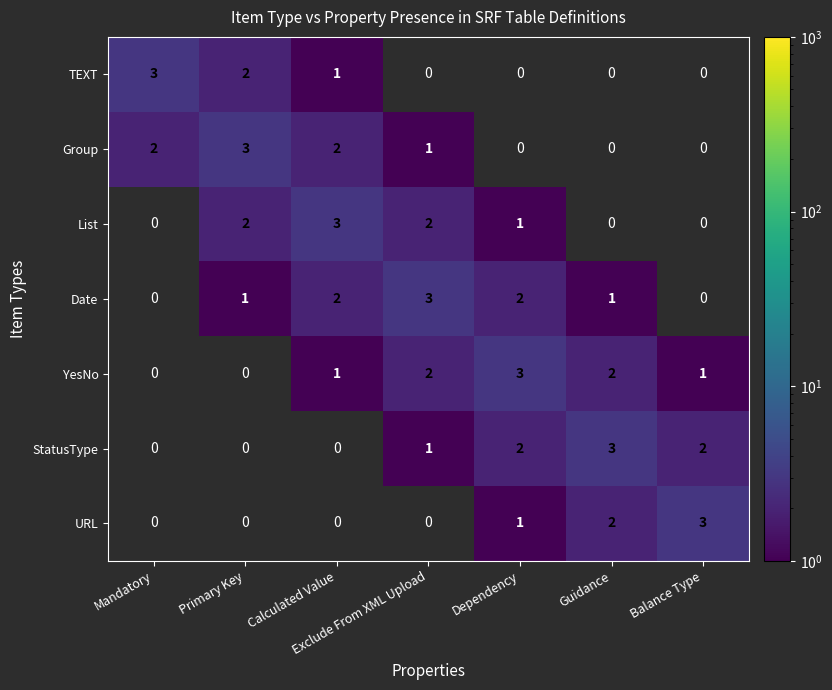

True or false: URL has a value of 1 at Guidance.

False